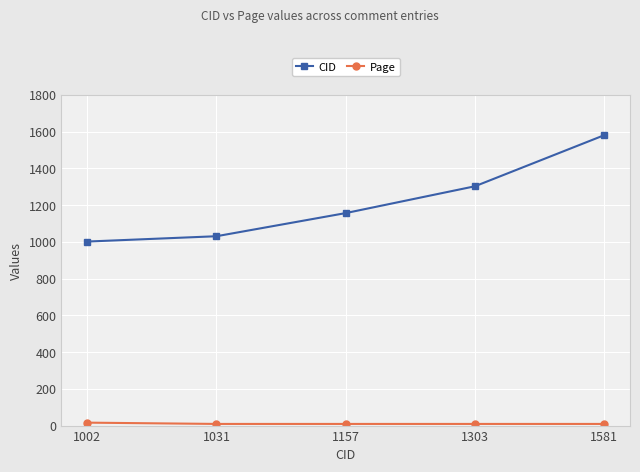

The CID series shows 1567 at 1031. True or false?

False